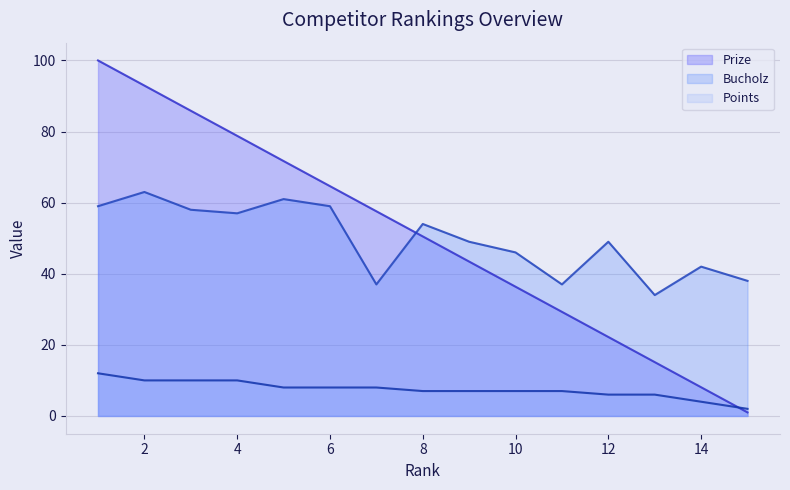

What is the average value of the Prize series?

50.5